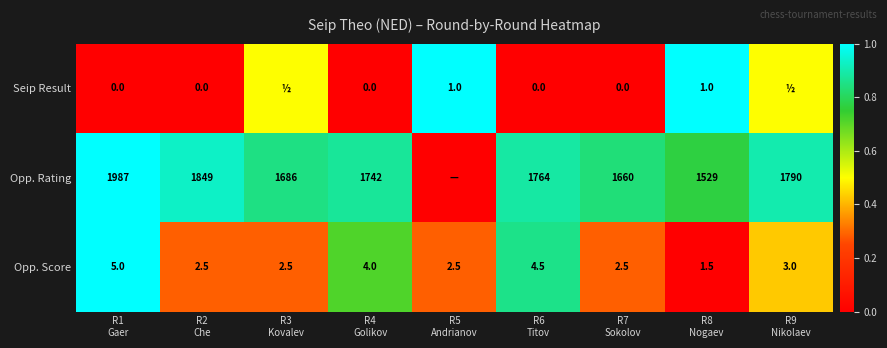

What is the maximum value for Opp. Score?

5.0